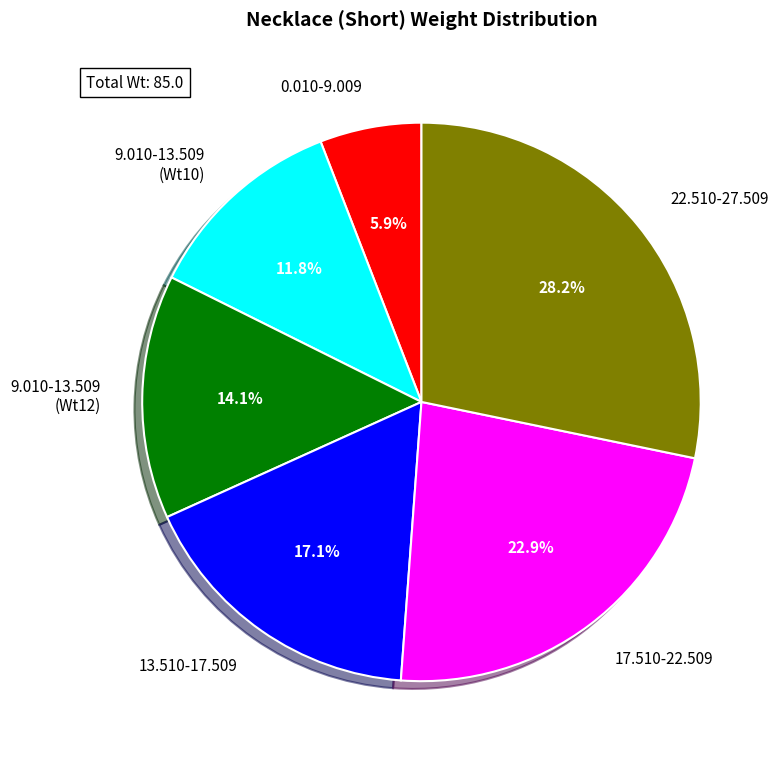

Approximately how many times larger is the value at 9.010-13.509 (Wt10) compared to 0.010-9.009?

2.0